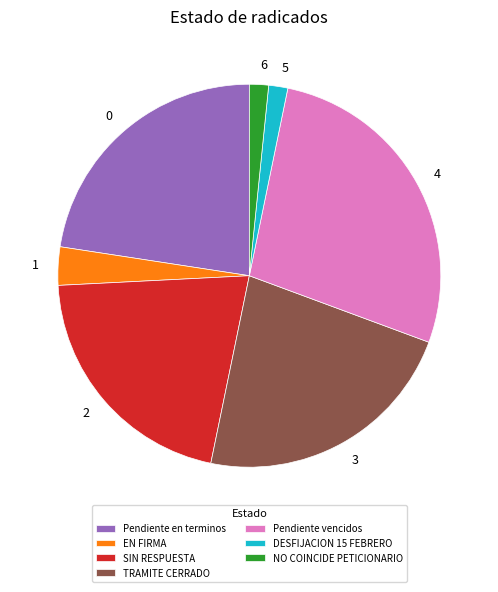

Combined, do SIN RESPUESTA and EN FIRMA account for over 50%?

No